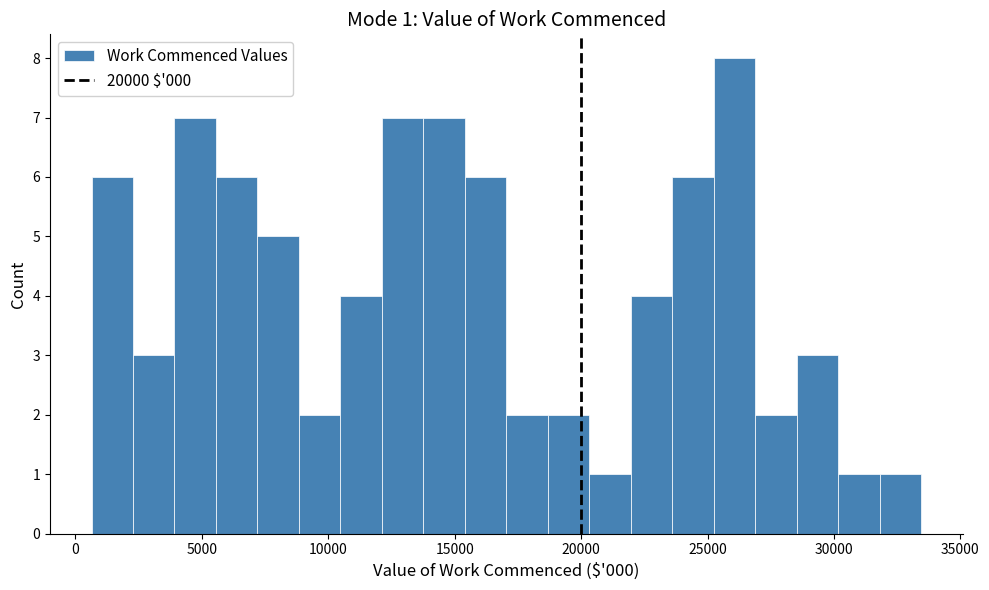

Read against the x-axis, roughly where is the centre of the tallest bar?

26000